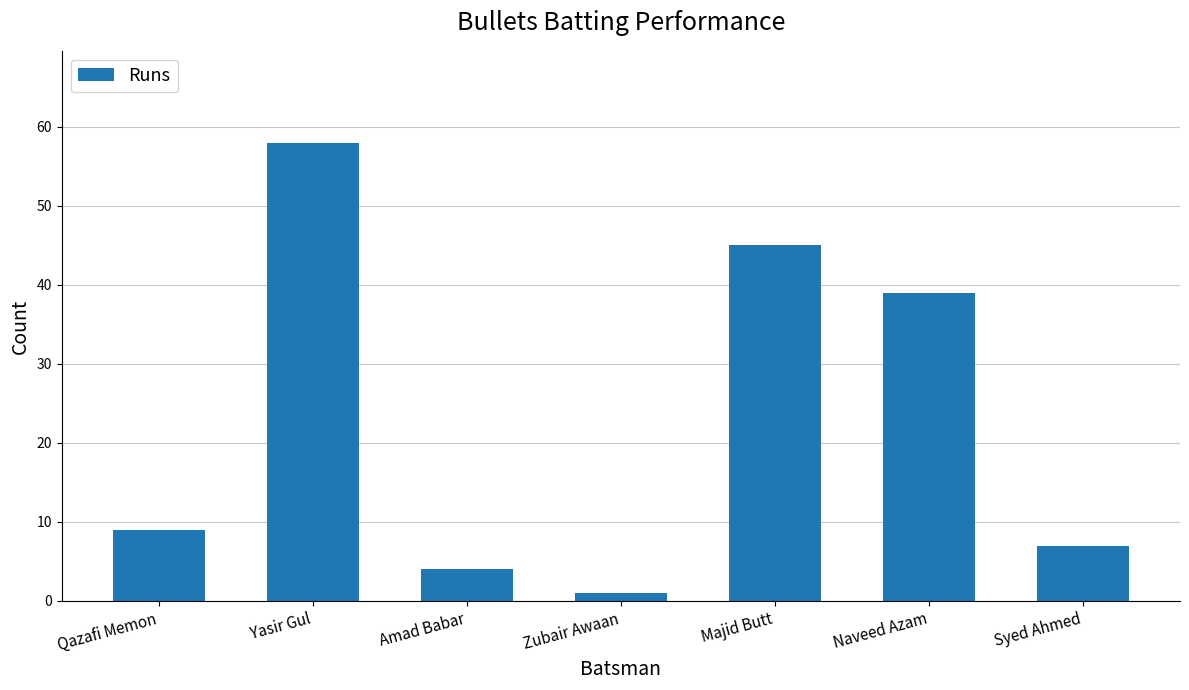

What is the difference between the second highest and minimum values?

44